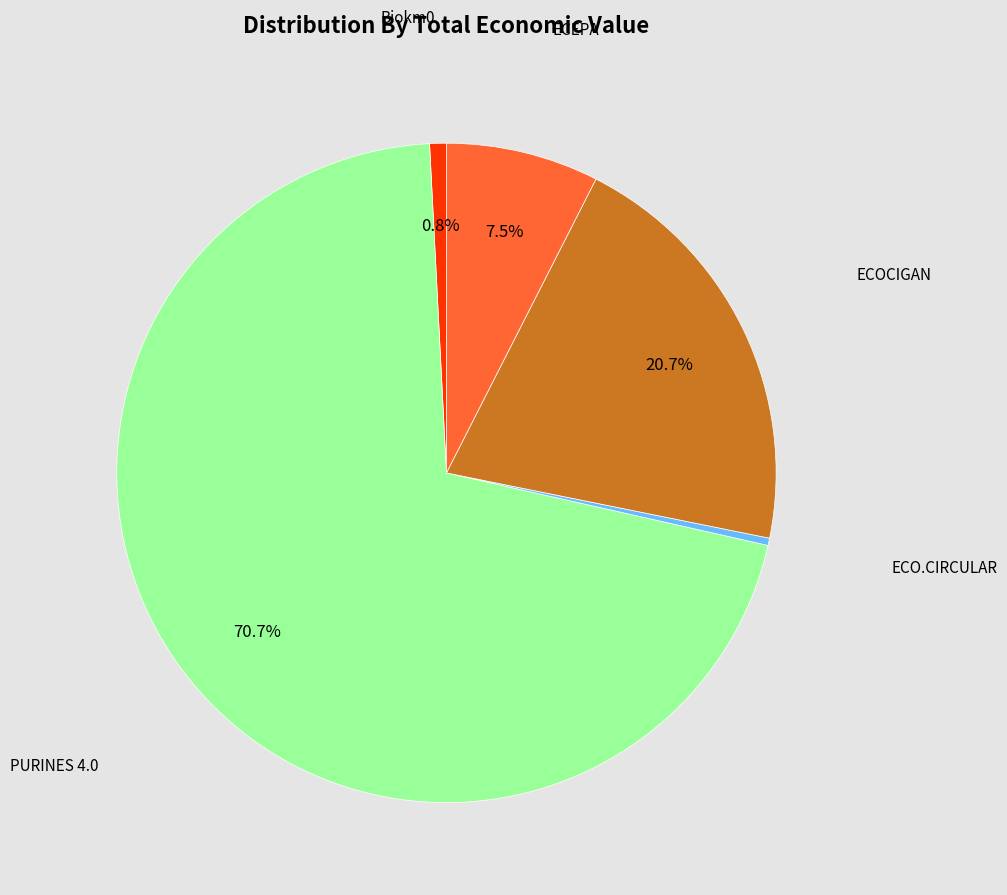

Does any single category account for the majority?

Yes